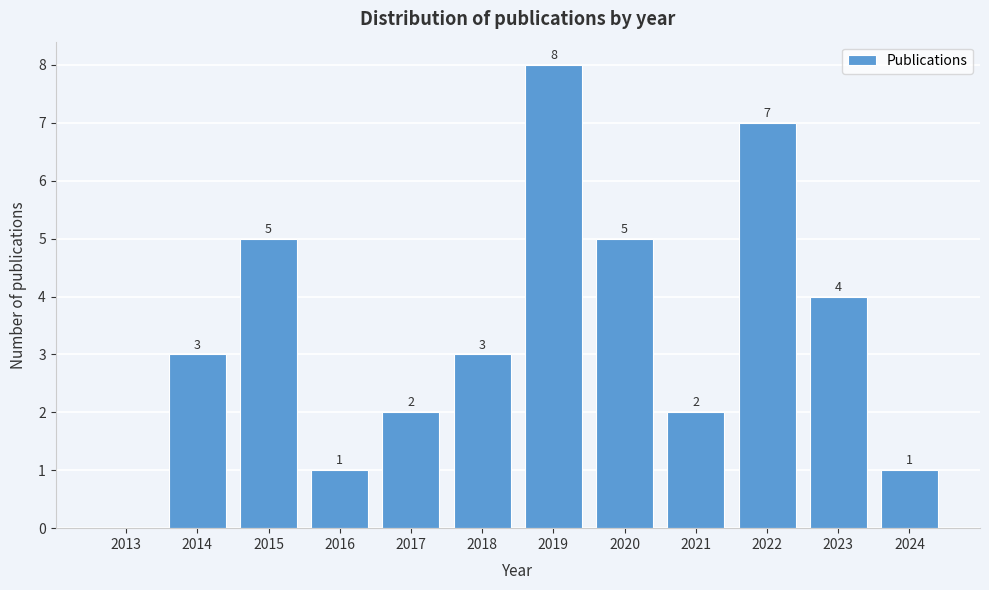

Reading right to left, extract all data points from this chart.

2024=1	2023=4	2022=7	2021=2	2020=5	2019=8	2018=3	2017=2	2016=1	2015=5	2014=3	2013=0